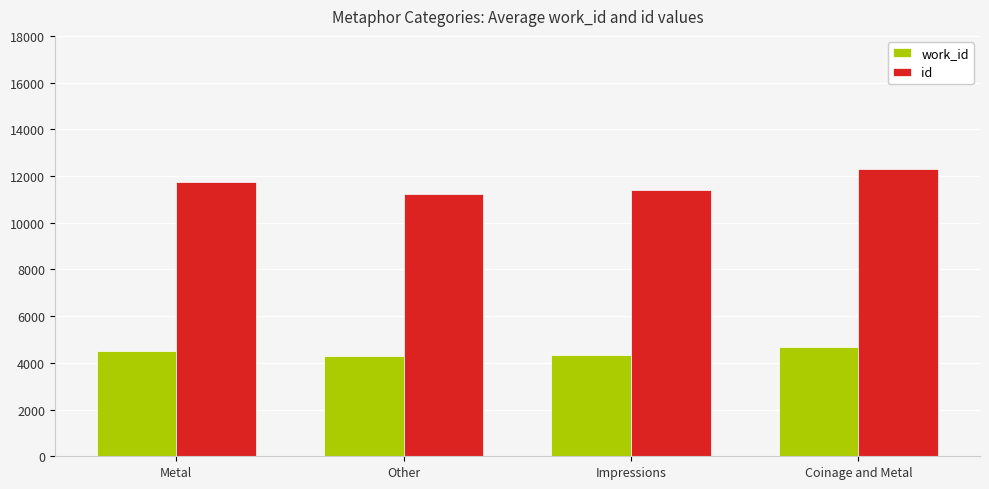

Rank the series by their average value, from lowest to highest.

work_id, id